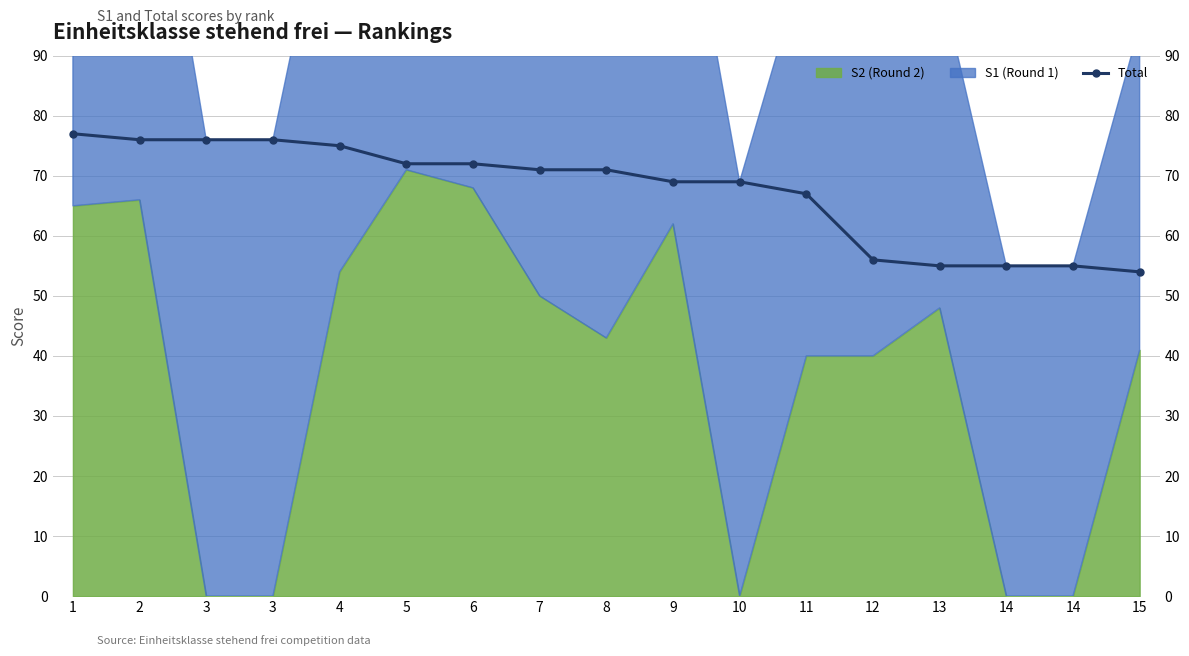

At which category does the chart reach its peak across all series?

1